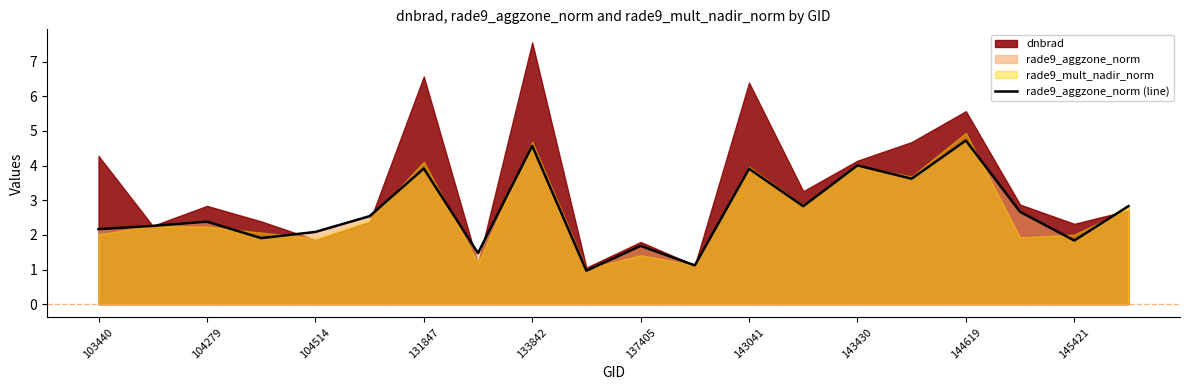

What is the maximum value for rade9_aggzone_norm (line)?

4.7